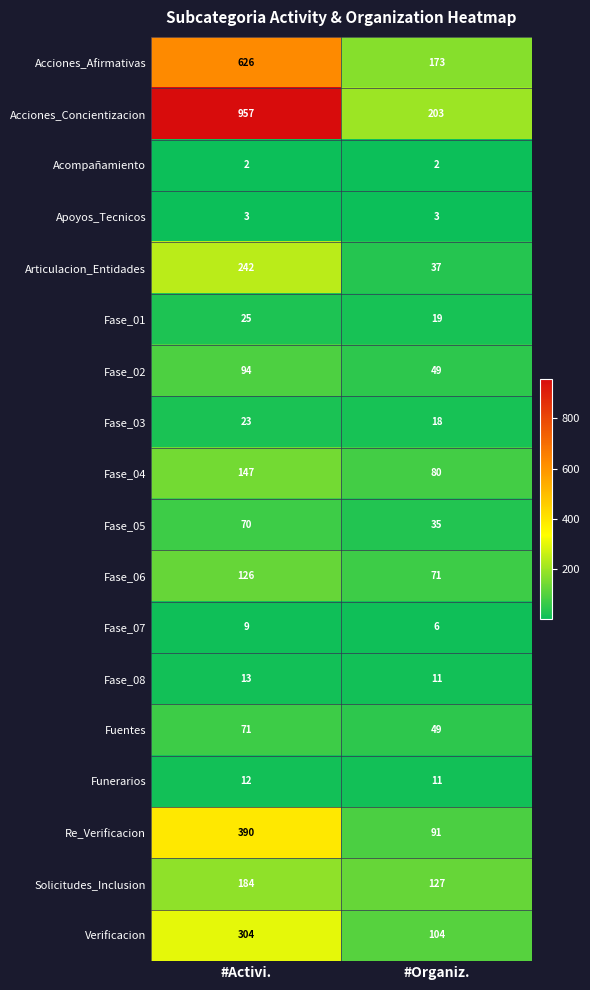

Which series has the widest spread of values?

Acciones_Concientizacion